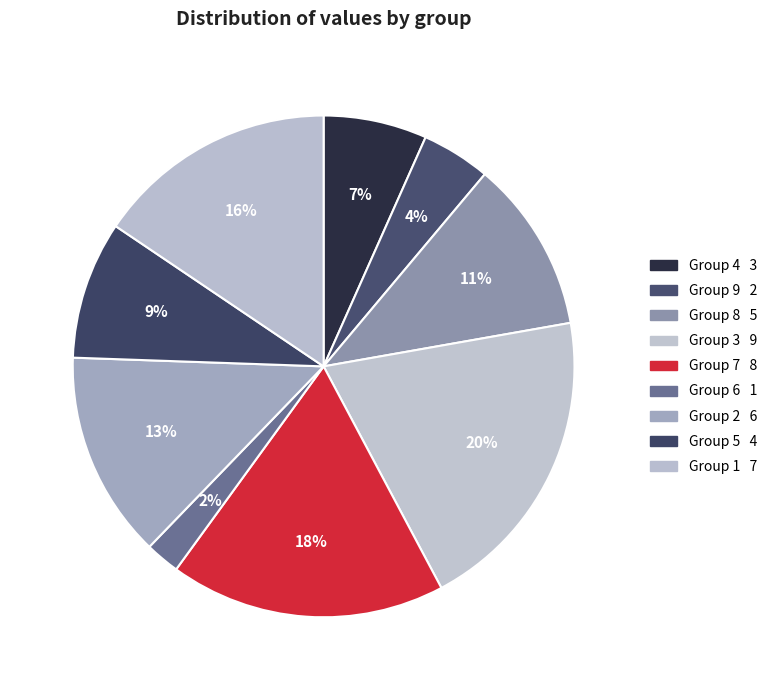

What is the largest slice in the pie chart?

9